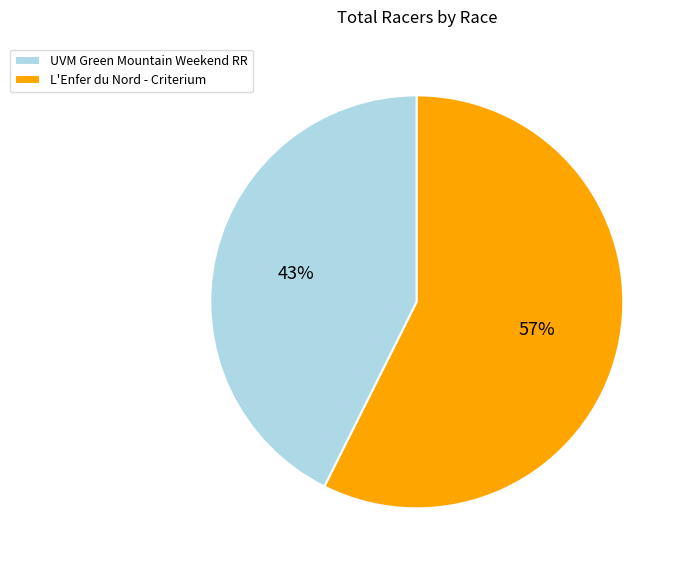

Which category accounts for the majority?

L'Enfer du Nord - Criterium